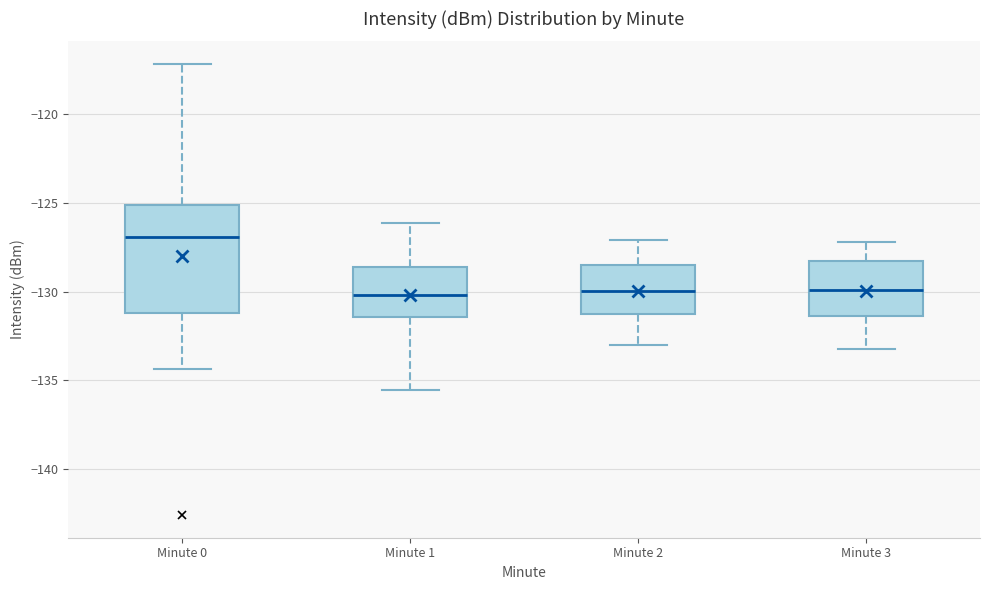

Comparing the boxes themselves (not the whiskers), which one is the tallest?

Minute 0